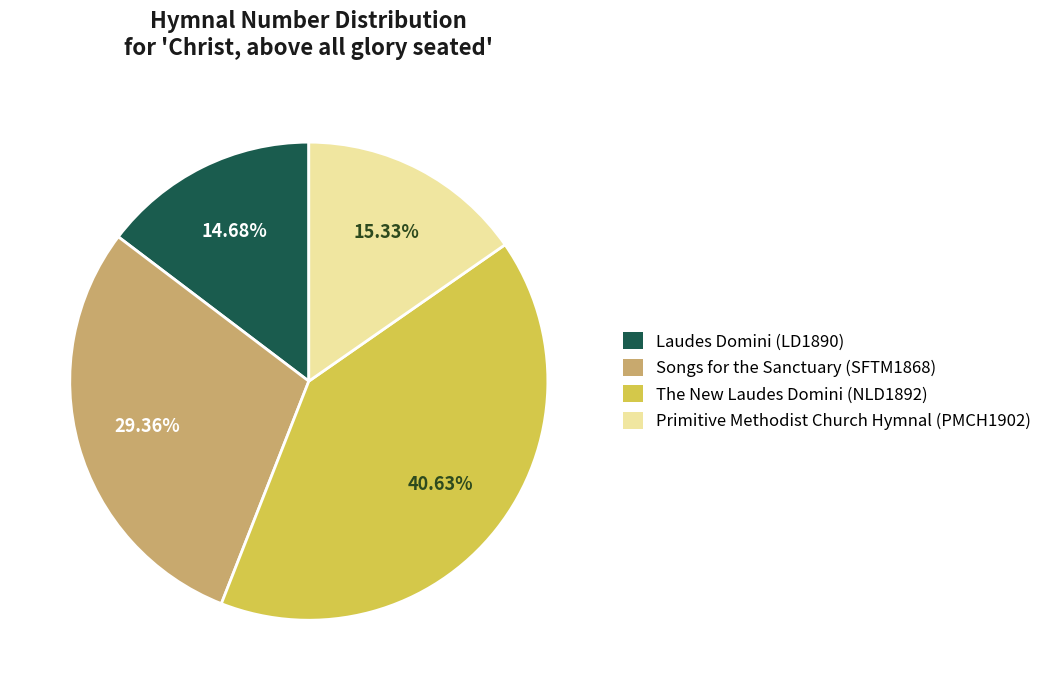

Which has a higher value, Laudes Domini (LD1890) or Songs for the Sanctuary (SFTM1868)?

Songs for the Sanctuary (SFTM1868)